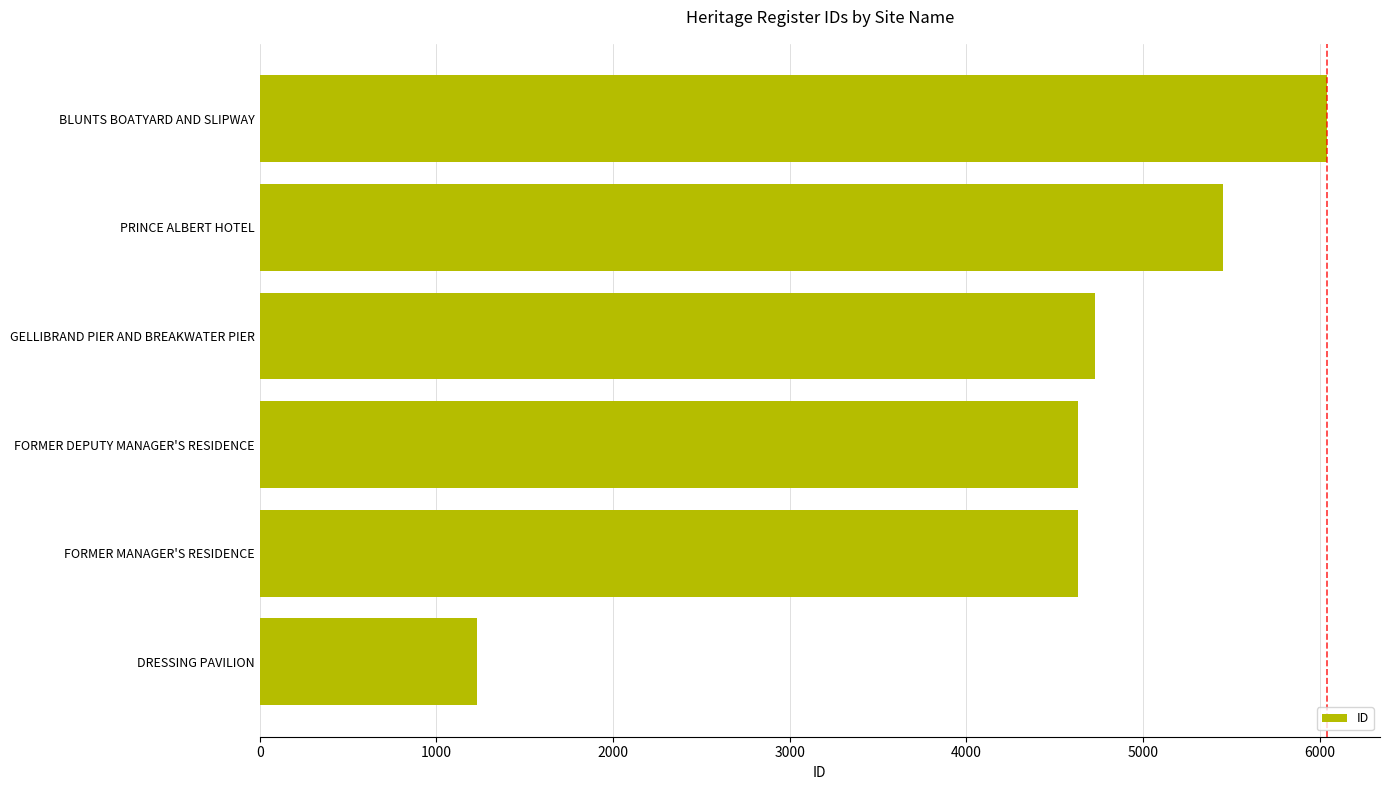

True or false: the data shows 1229 at DRESSING PAVILION.

True